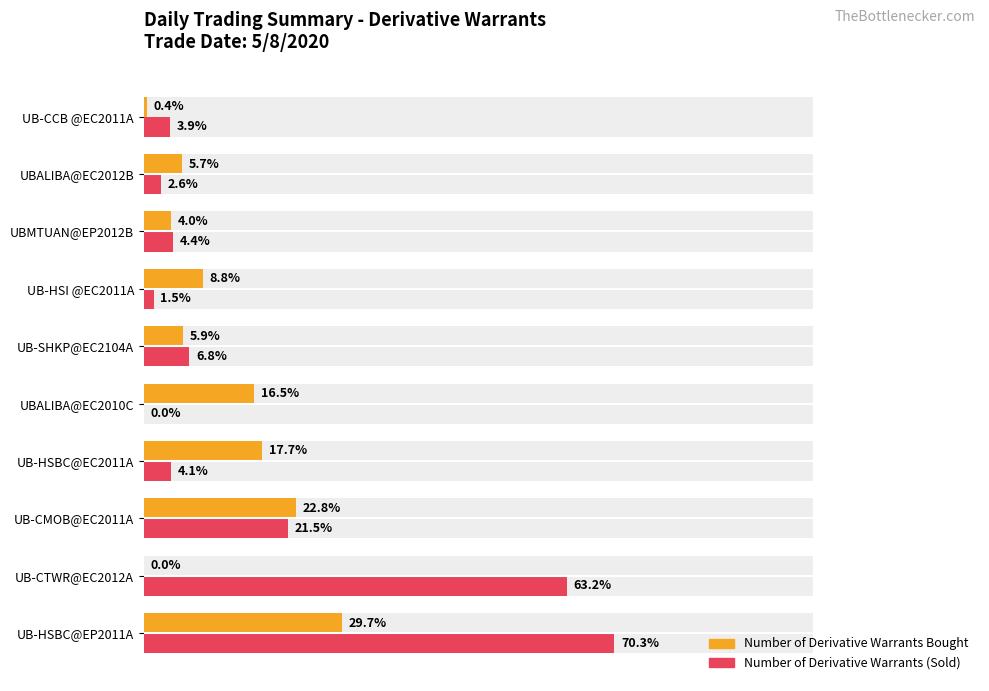

Which series has the widest spread of values?

Number of Derivative Warrants (Sold)